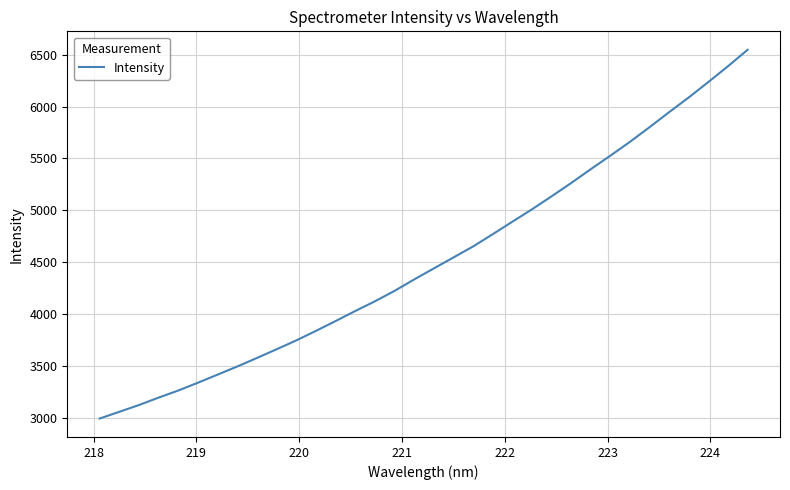

Does the chart have visible grid lines?

Yes